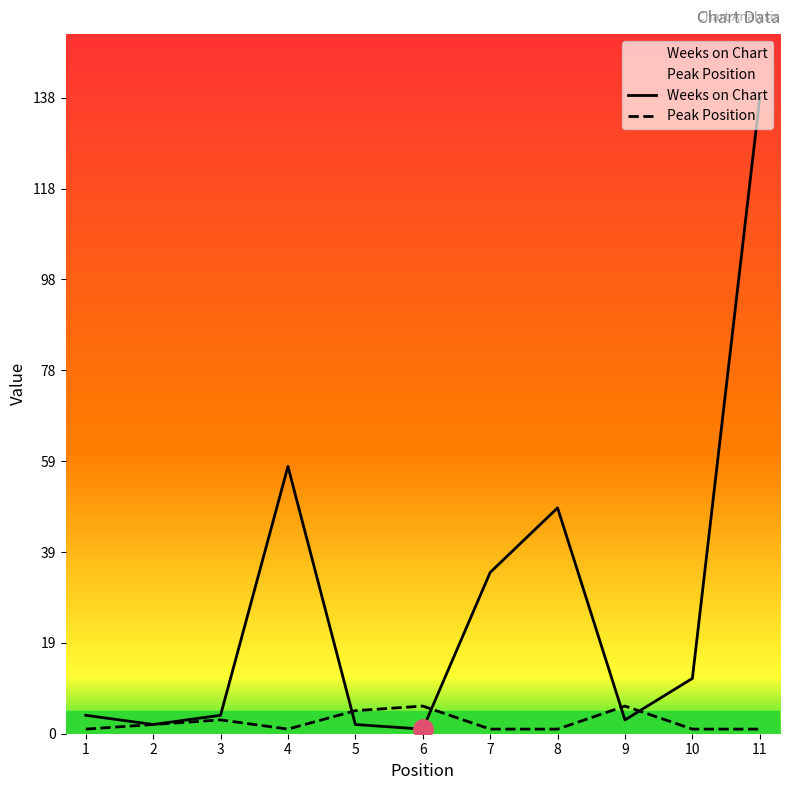

At which category does the chart reach its peak across all series?

11